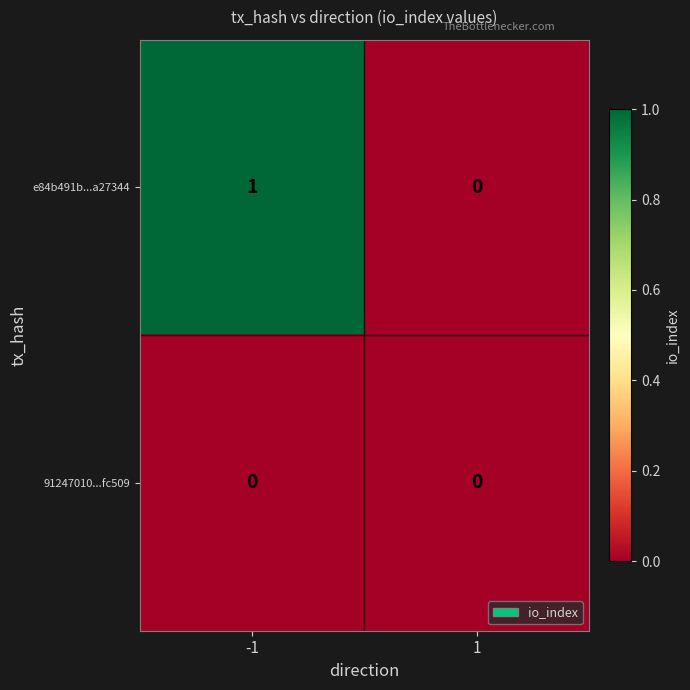

Which series has the largest total across all categories?

e84b491b...a27344